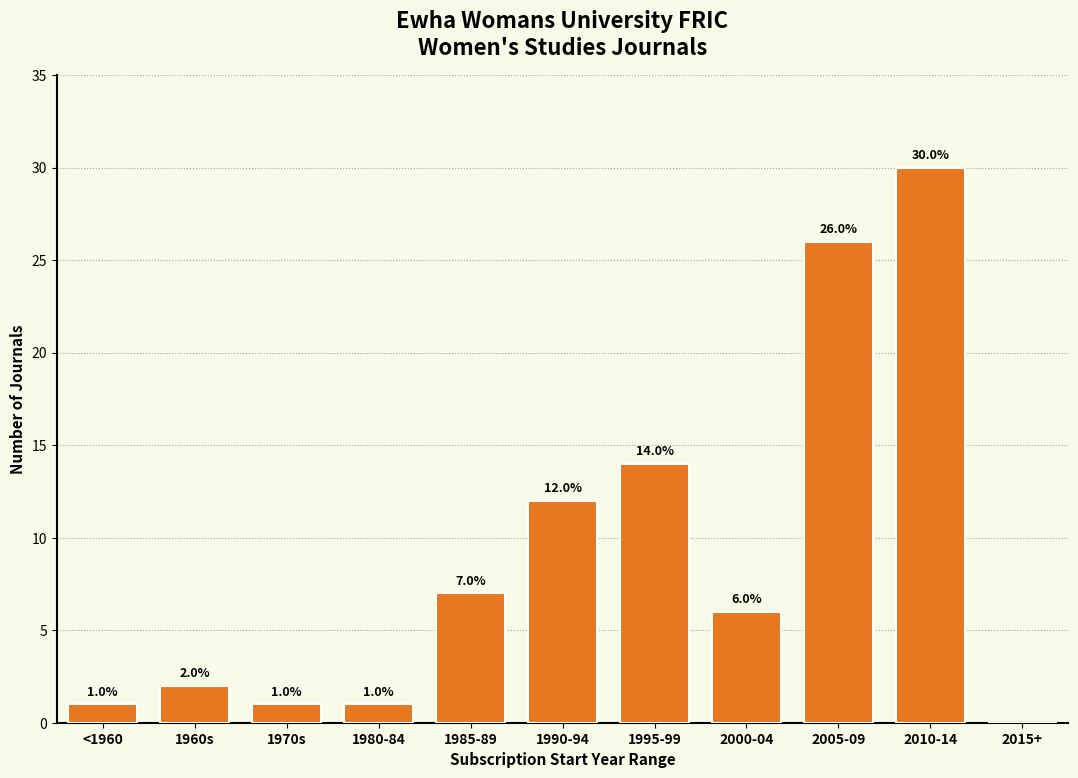

What value does the data have at 1995-99, to the nearest 10?

10